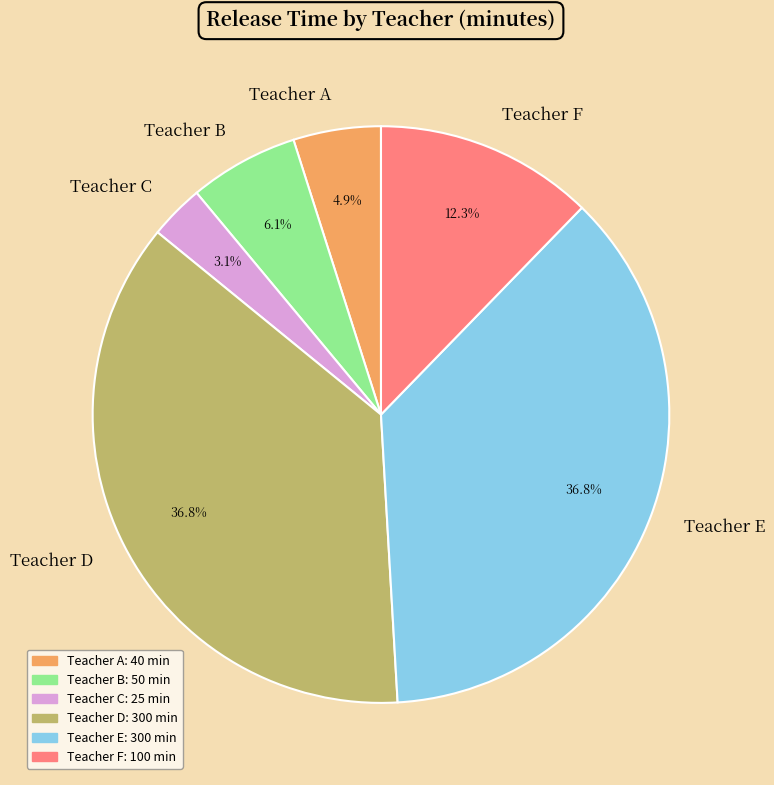

Which has a higher value, Teacher F or Teacher A?

Teacher F